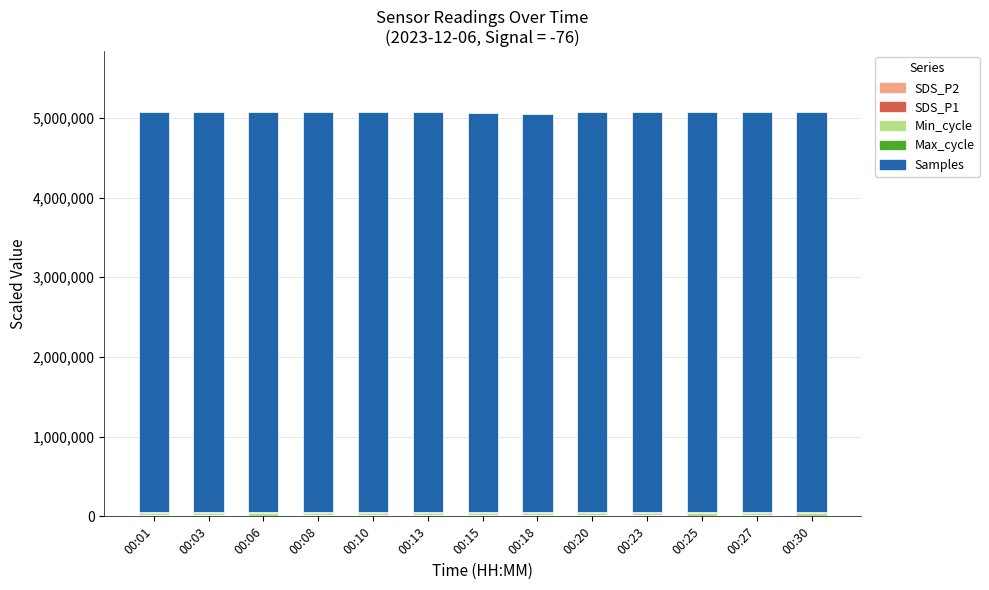

Is it true that Min_cycle equals 28000.0 at 00:20?

True